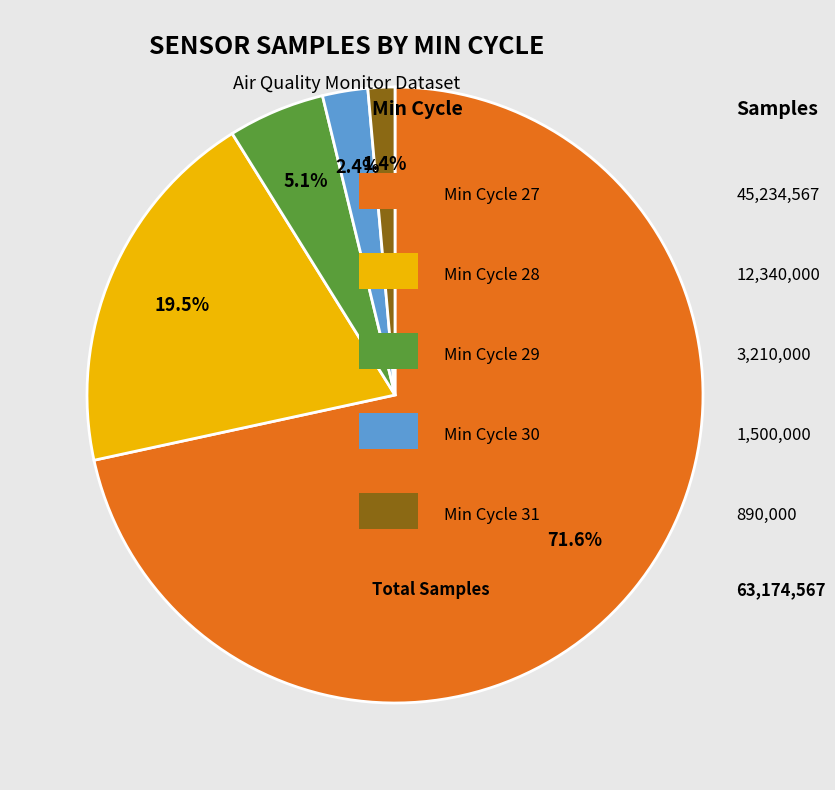

Does any single category account for the majority?

Yes